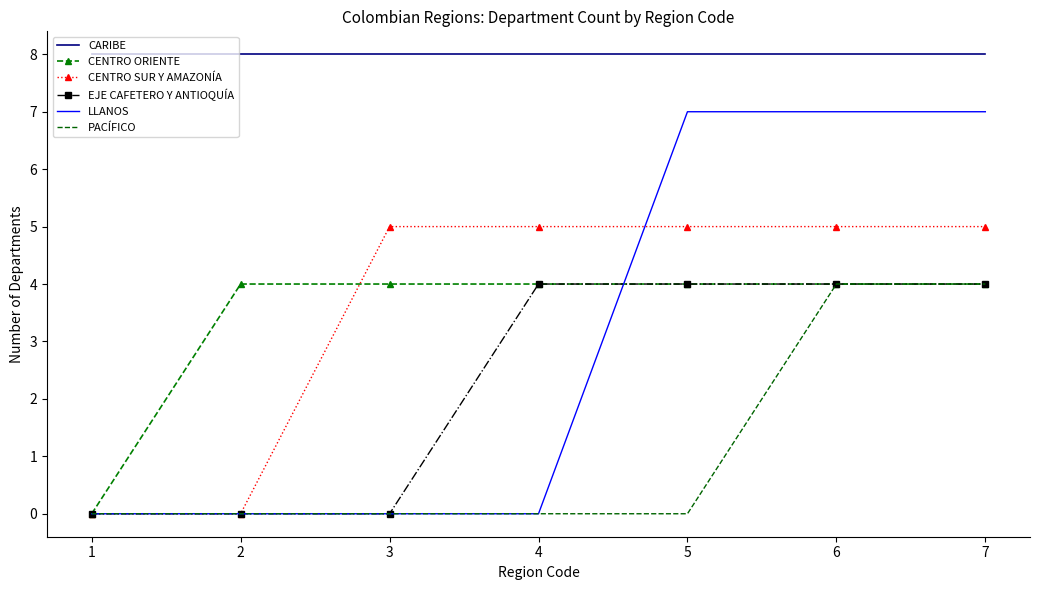

Is it true that LLANOS equals 7 at 5?

True